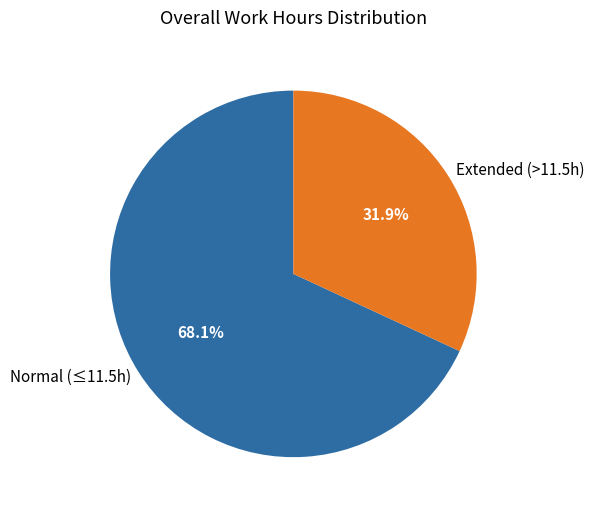

Count the number of slices in the pie.

2